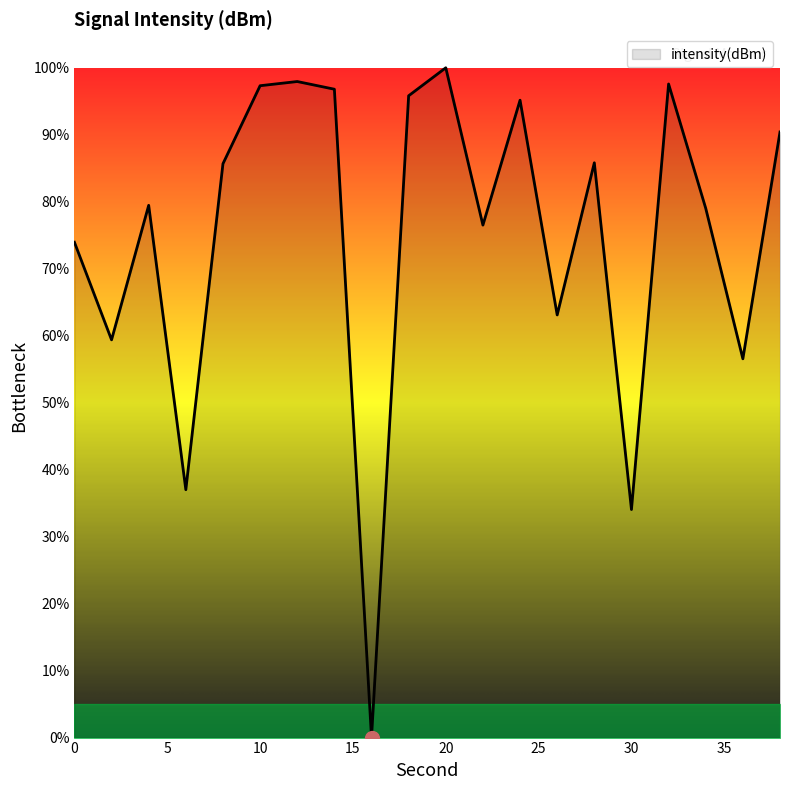

How many series are shown in this chart?

1